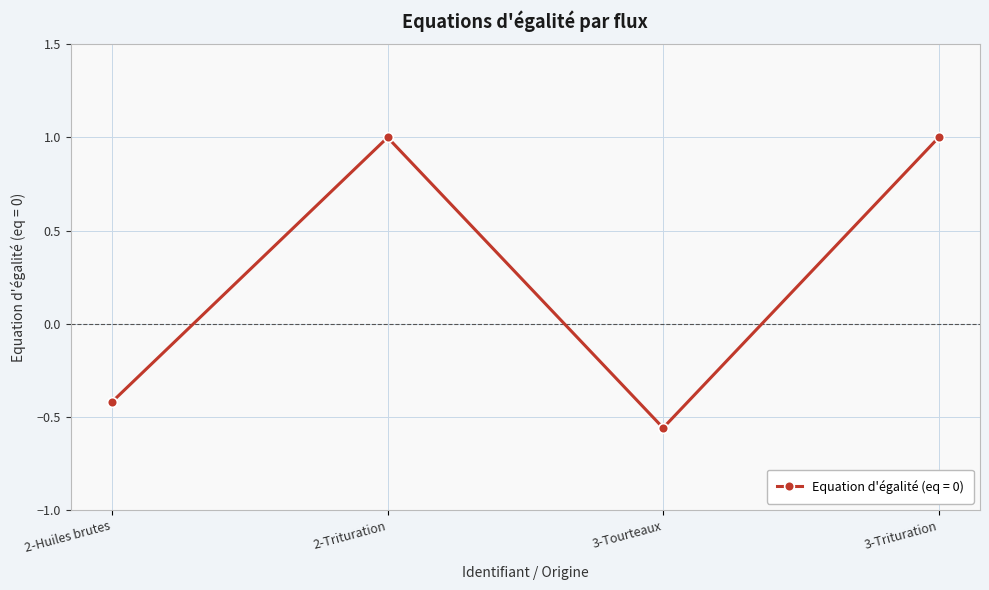

How many lines are shown in the chart?

1